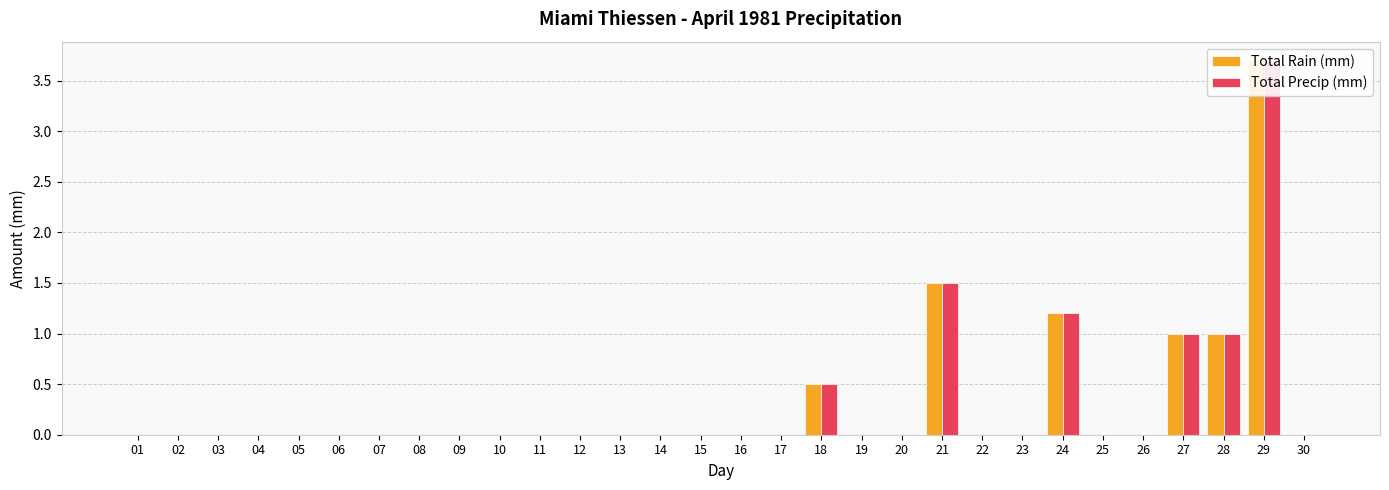

What is the difference between the second highest and second lowest values in the Total Precip (mm) series?

1.5